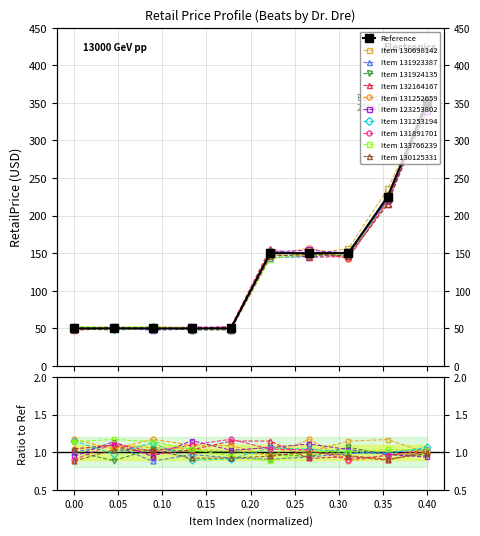

True or false: there are more than 1 points higher than both neighbors.

False